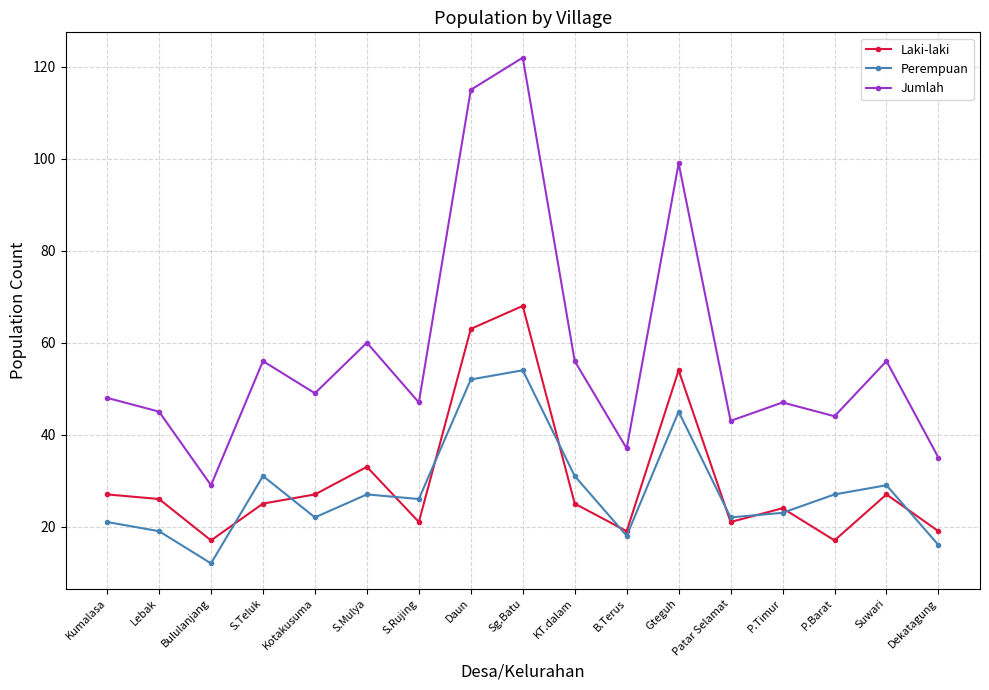

The value of Laki-laki at Kumalasa is 5. True or false?

False